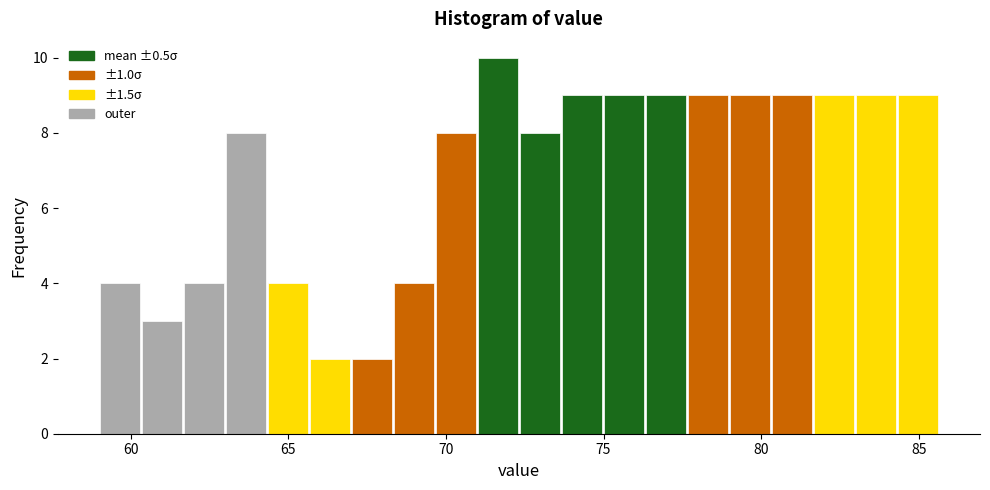

Around what value on the x-axis is the tallest bar? Give the approximate position of its centre, as read against the axis.

71.5